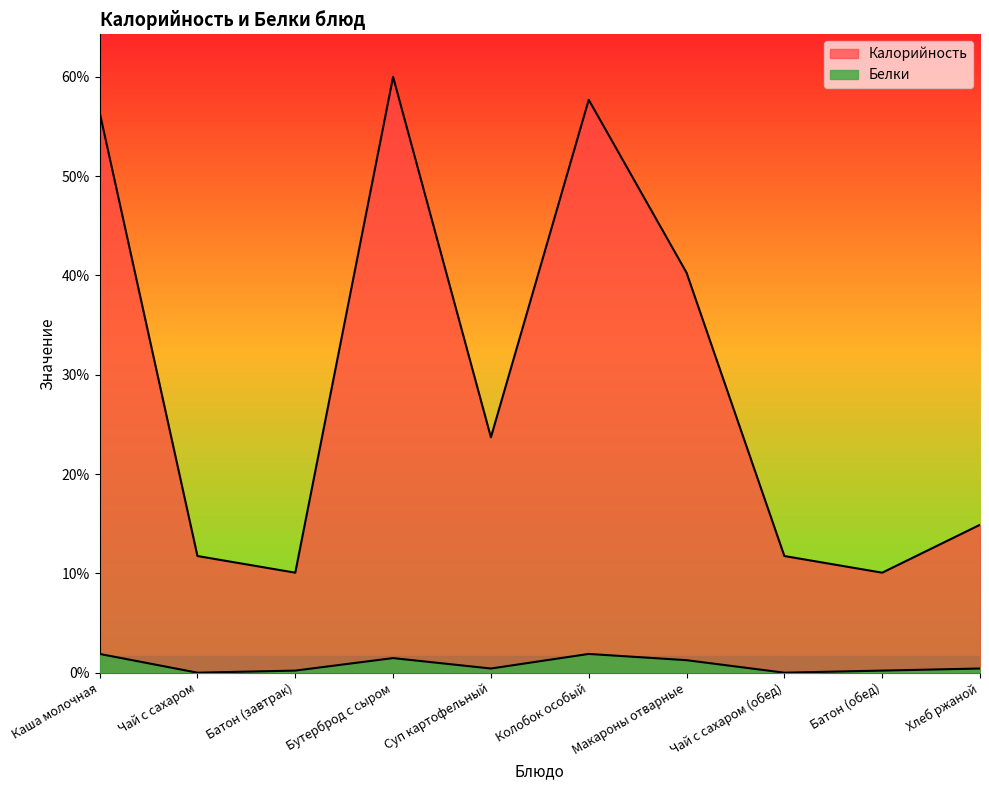

At which category is the sum across all series the highest?

Бутерброд с сыром